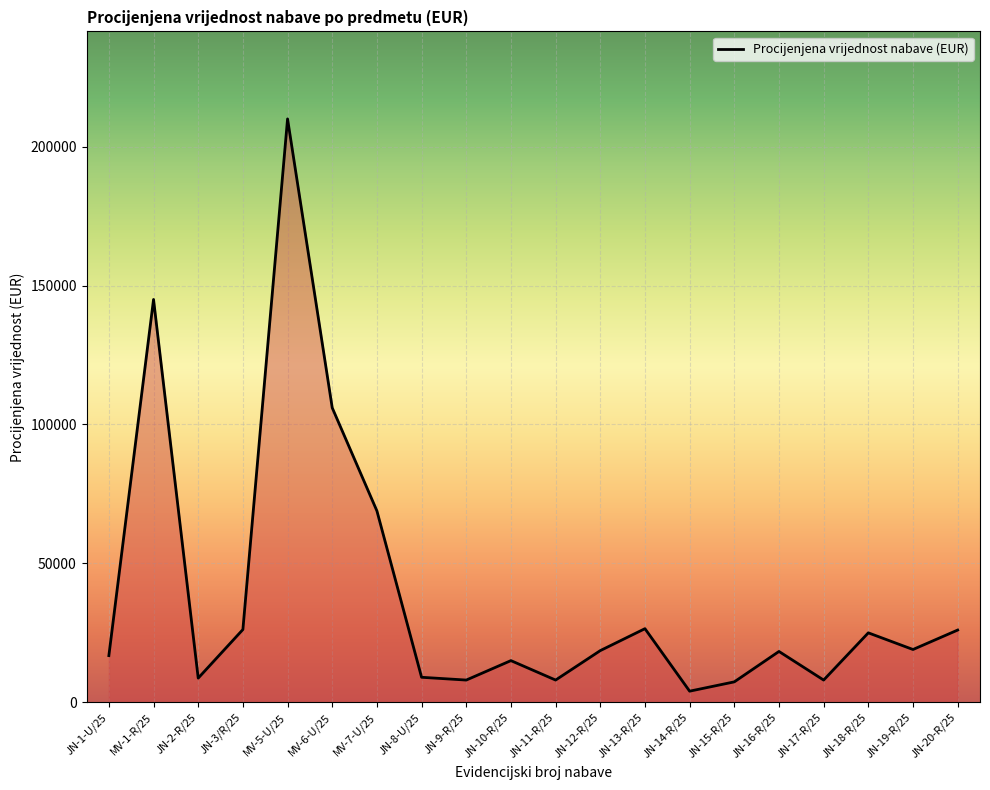

Is this an area chart (filled region under the line)?

No